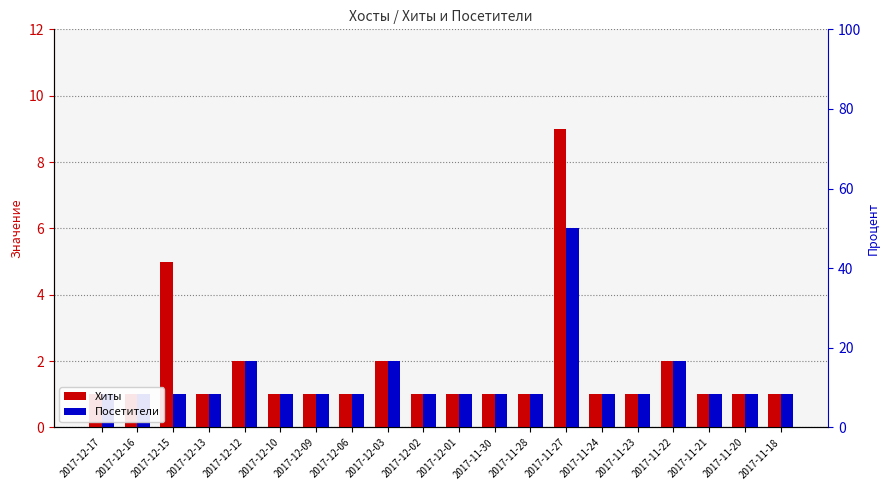

Which category has the lowest value in the Посетители series?

2017-12-17